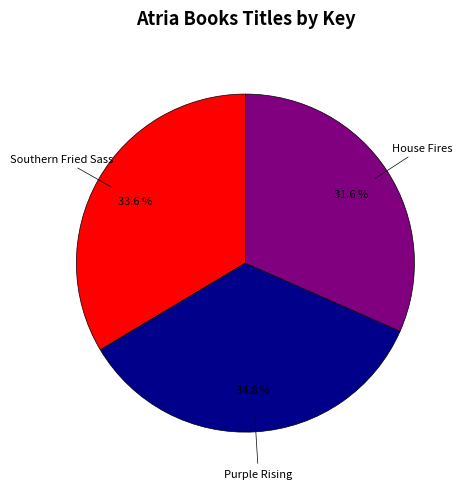

Which has a higher value, Purple Rising or Southern Fried Sass?

Purple Rising